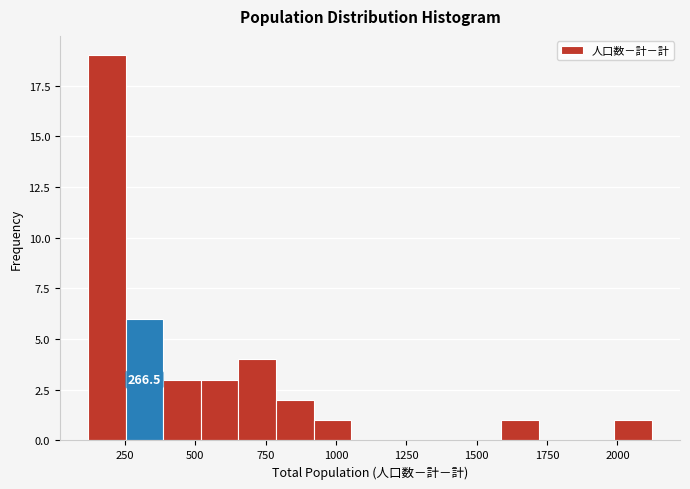

Around what value on the x-axis is the tallest bar? Give the approximate position of its centre, as read against the axis.

200